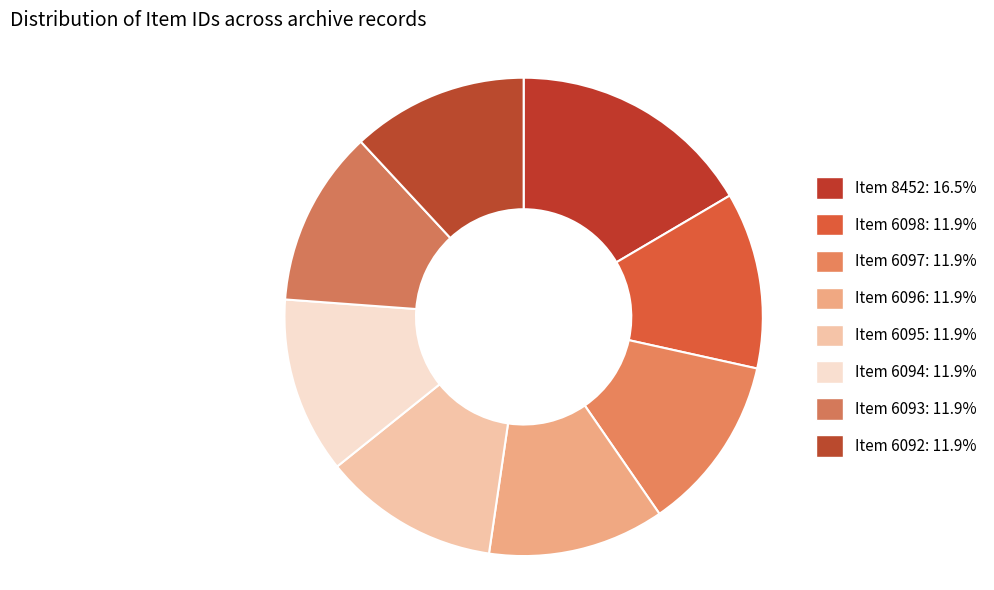

Is it true that Item 6097 is 23% of the pie?

False